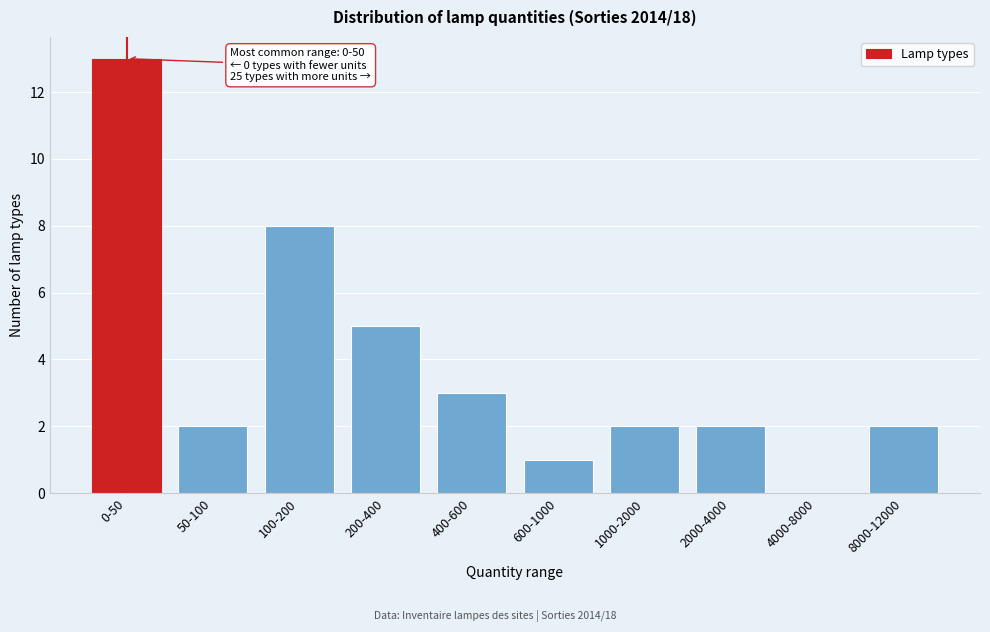

Reading left to right, transcribe all the data shown in this chart.

0-50=13	50-100=2	100-200=8	200-400=5	400-600=3	600-1000=1	1000-2000=2	2000-4000=2	4000-8000=0	8000-12000=2